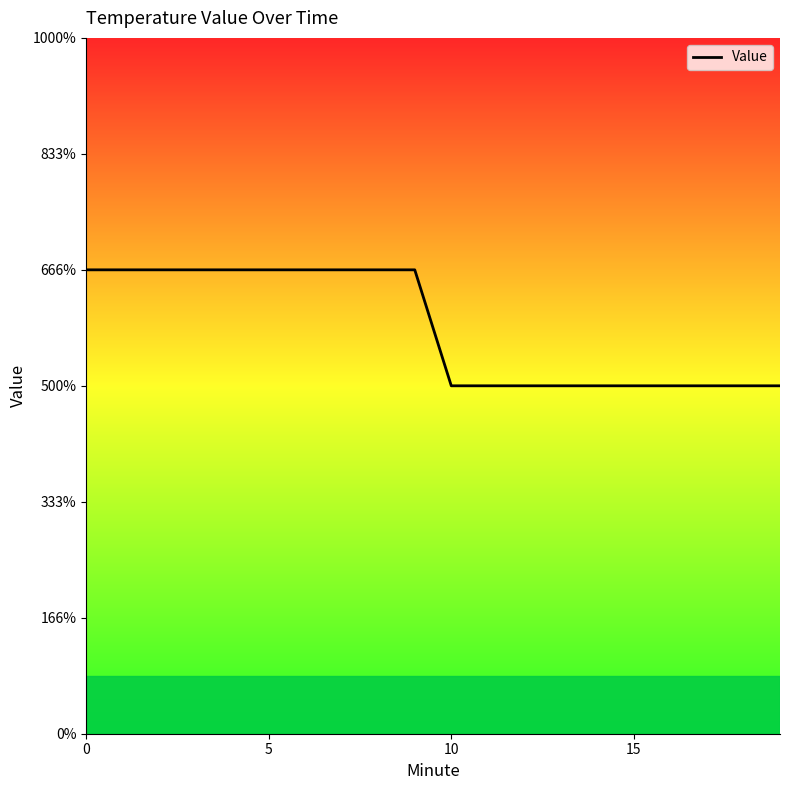

Does the chart display data point markers on the line(s)?

No